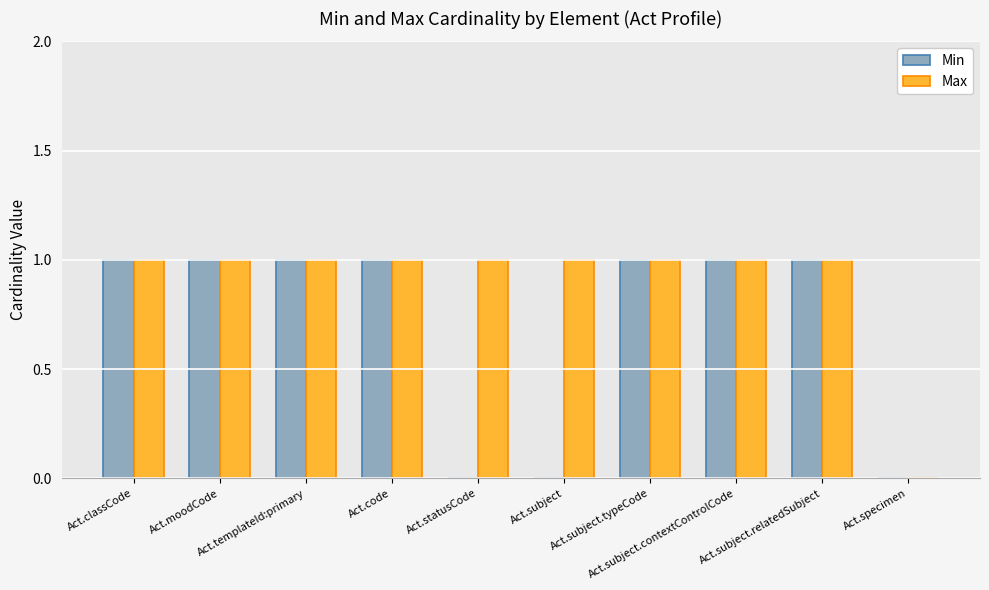

Which series has the largest total across all categories?

Max